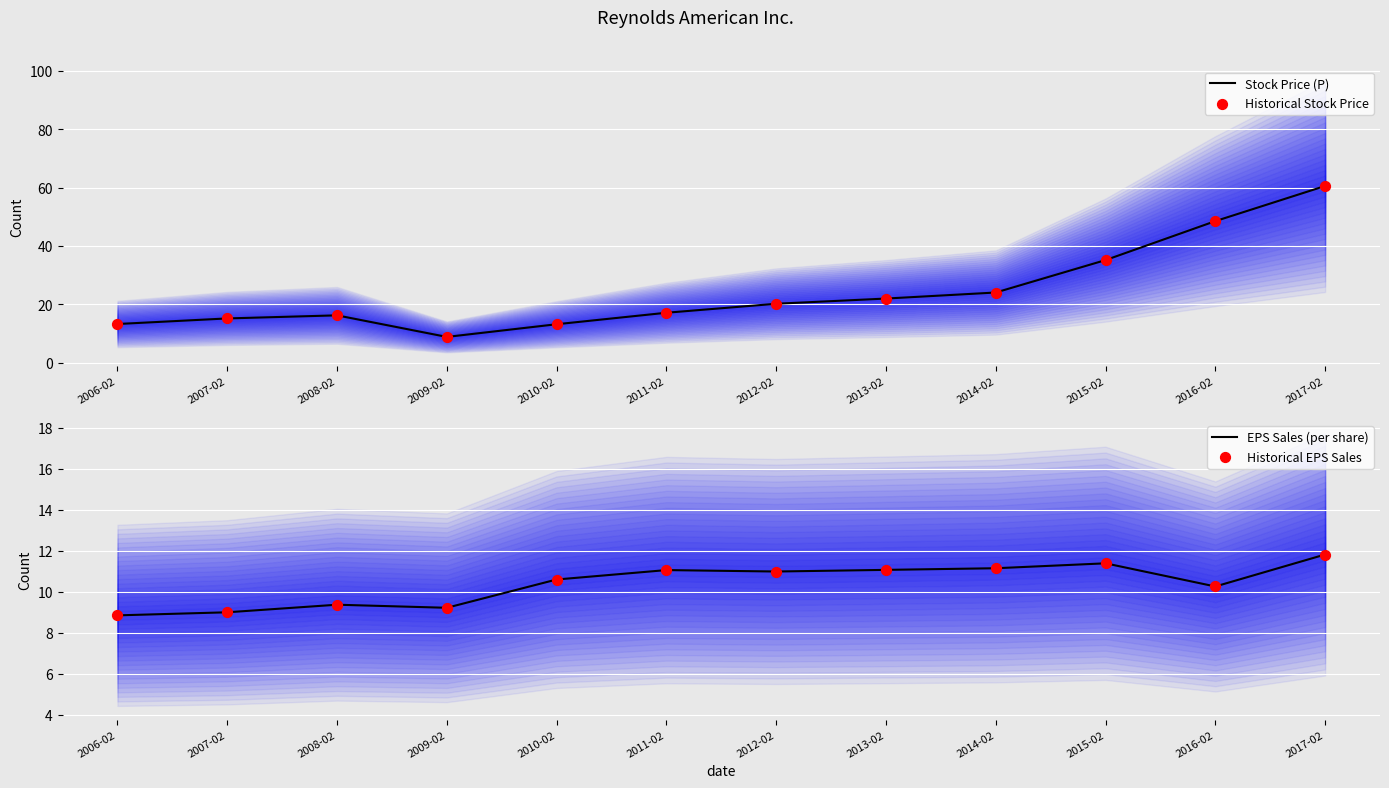

At how many categories does at least one series exceed 17?

7